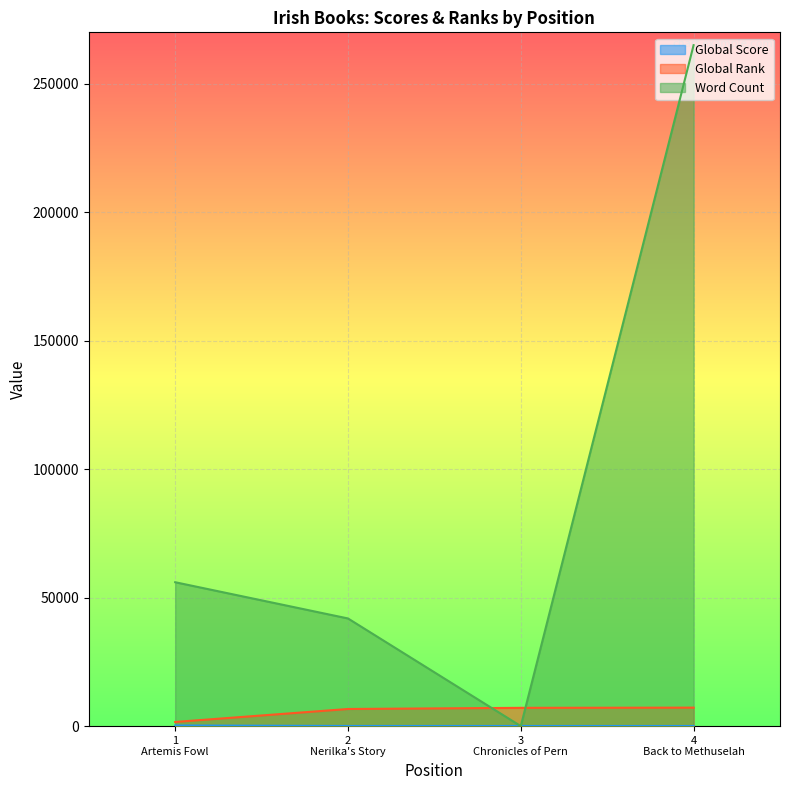

Which series has the widest spread of values?

Word Count